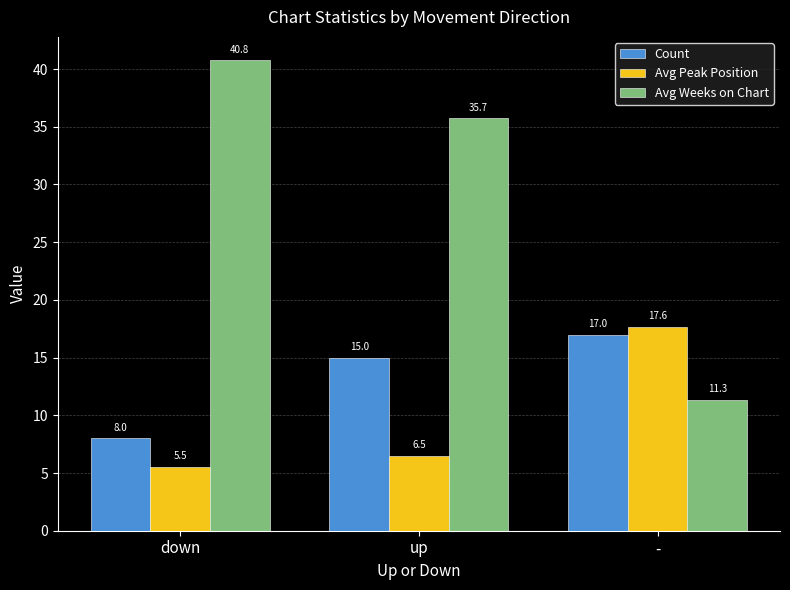

At which category is the sum across all series the highest?

up